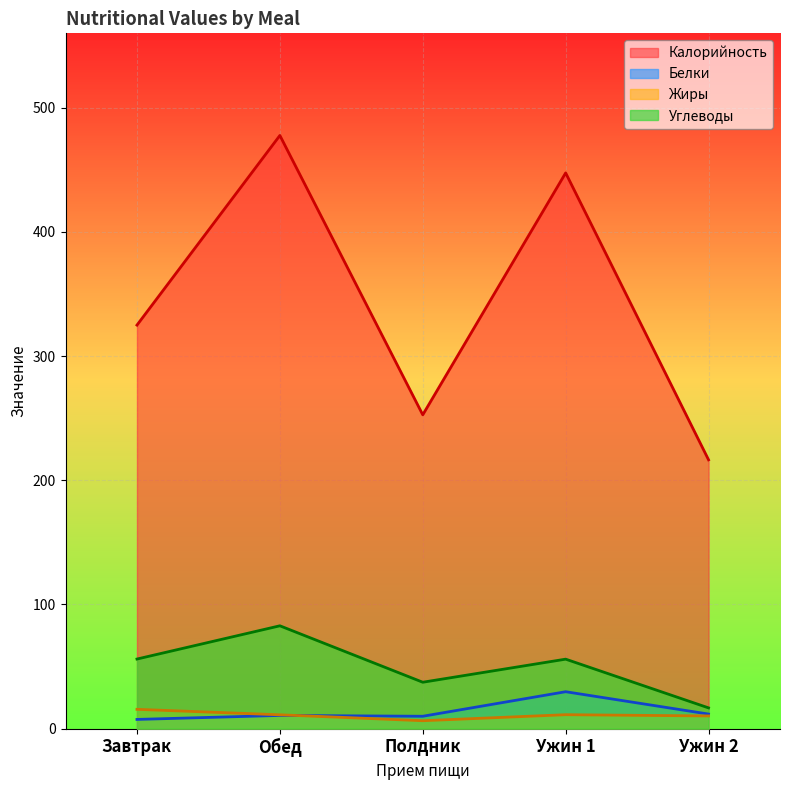

What is the difference between the maximum and minimum values in the Калорийность series?

261.3